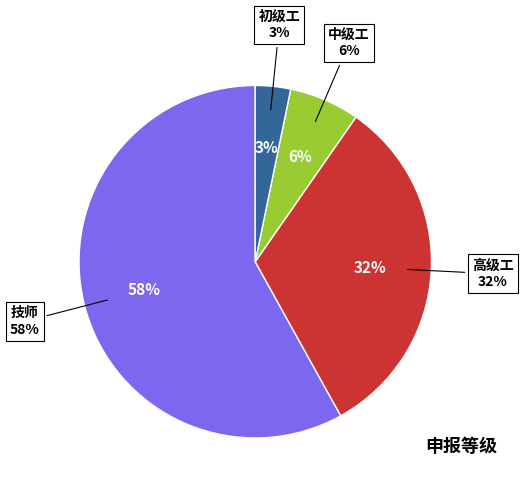

What is the largest slice in the pie chart?

技师